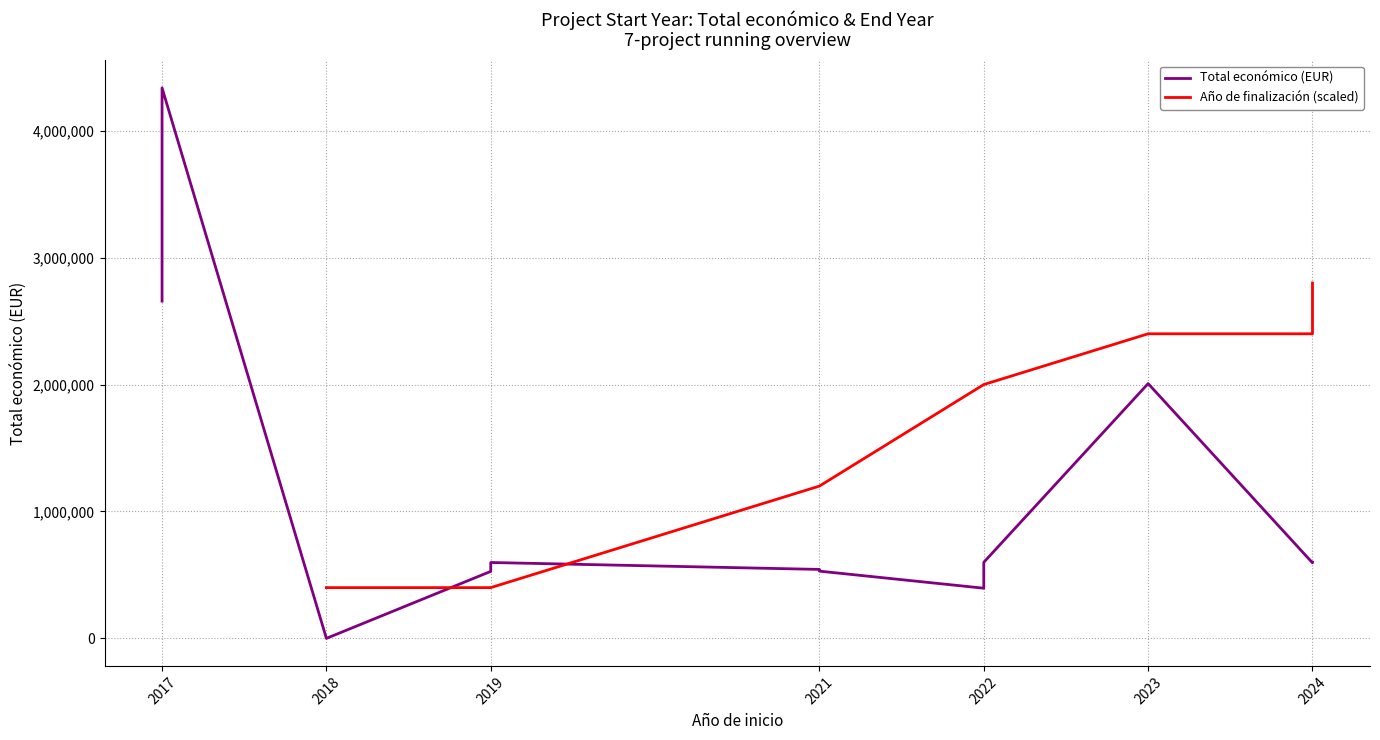

The Total económico (EUR) series shows 1543855.1 at 2017. True or false?

False